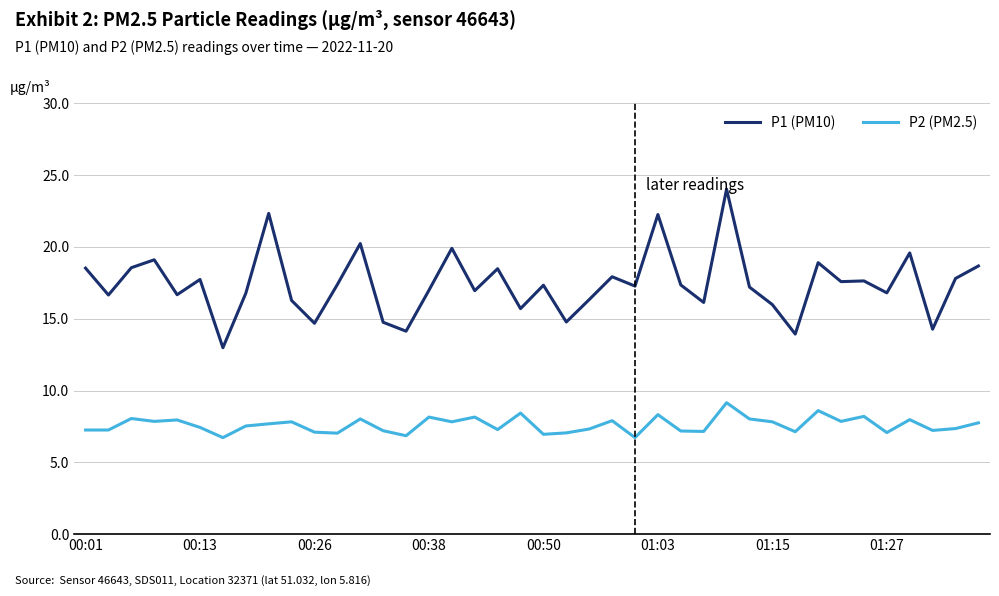

List the series in order of their overall mean, highest first.

P1 (PM10), P2 (PM2.5)